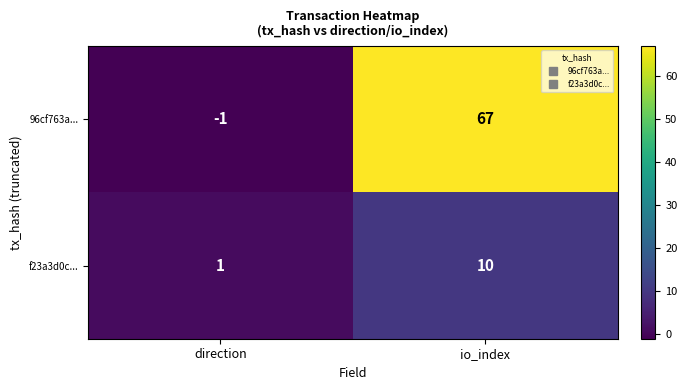

How many values in the f23a3d0c... series are below 10?

1